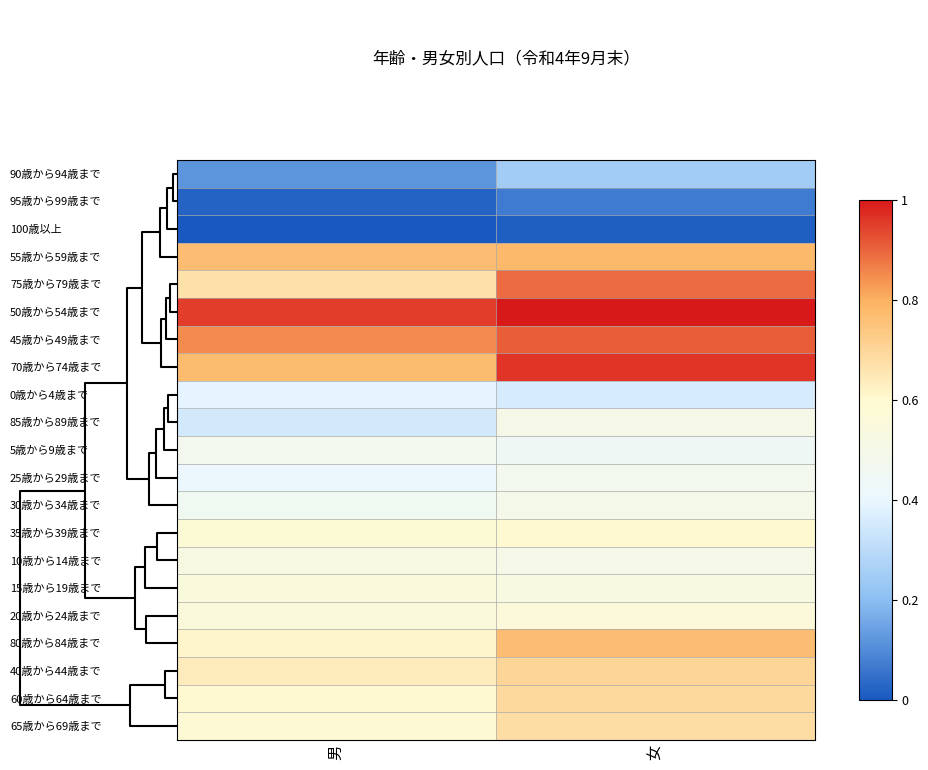

How many distinct data groups are displayed?

21